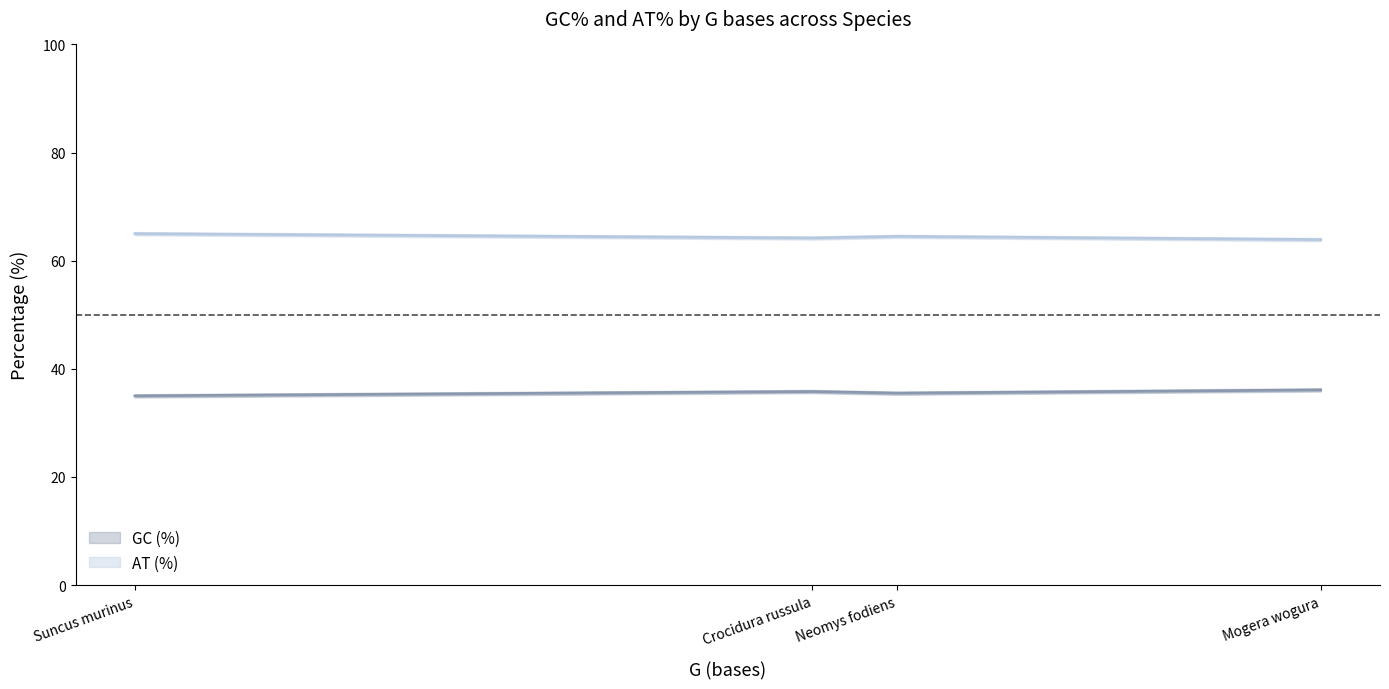

At which label does GC (%) reach its minimum?

Suncus murinus